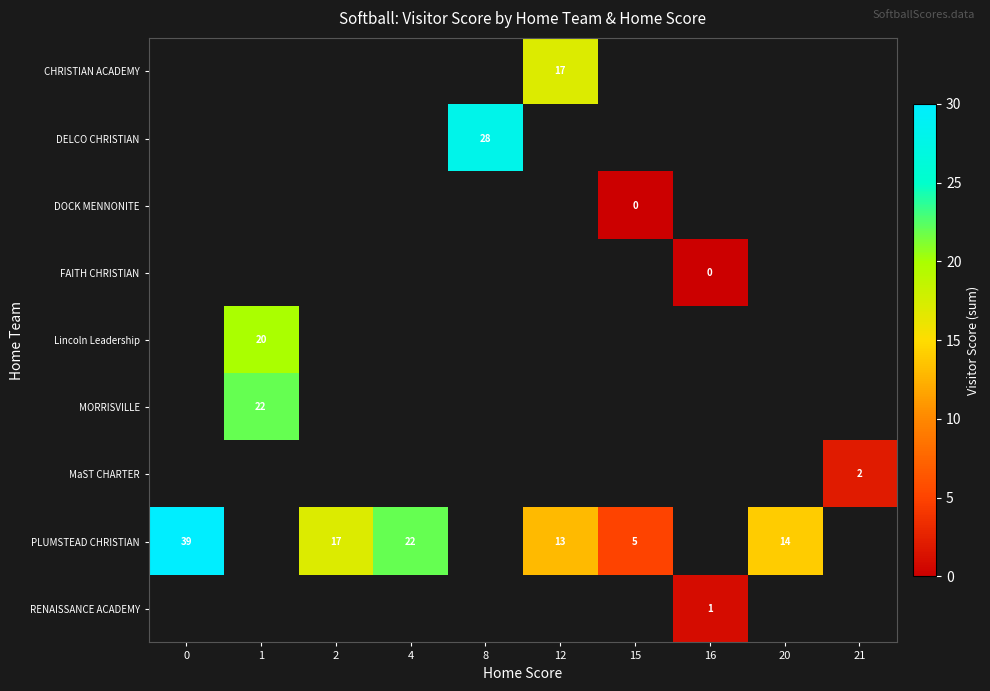

Is it true that RENAISSANCE ACADEMY equals 0 at 16?

False